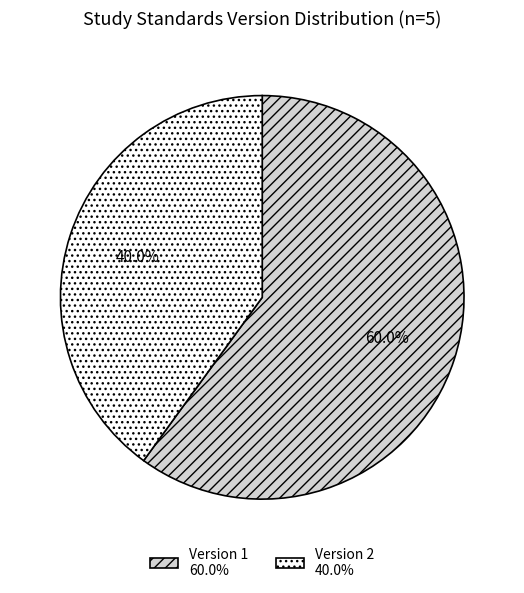

Do Version 1 60.0% and Version 2 40.0% together represent more than half of the pie?

Yes